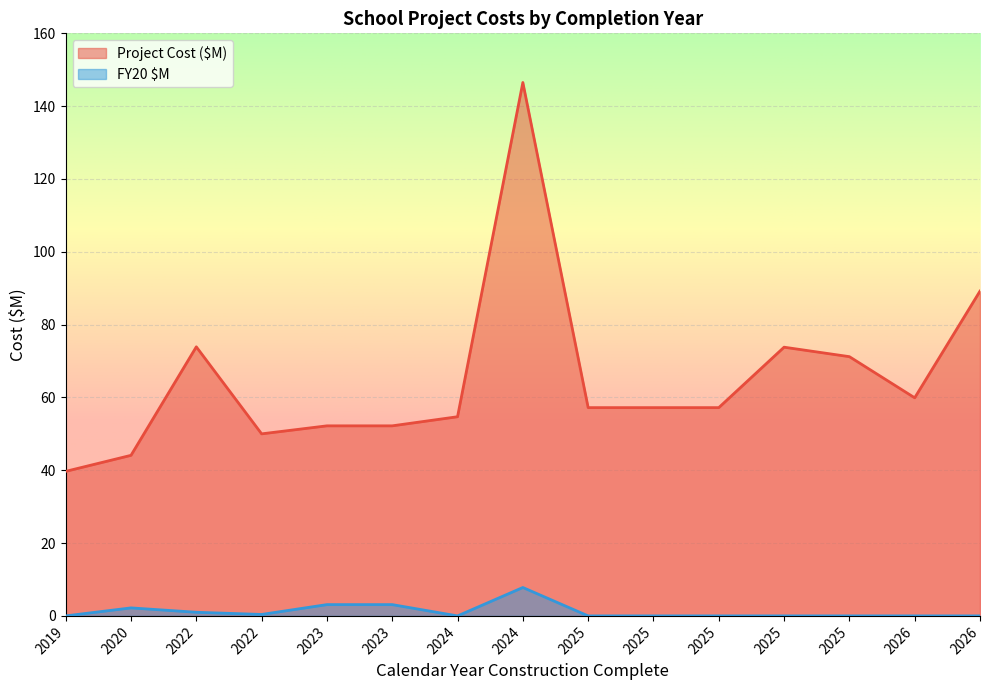

True or false: Project Cost ($M) and FY20 $M cross at least once.

False